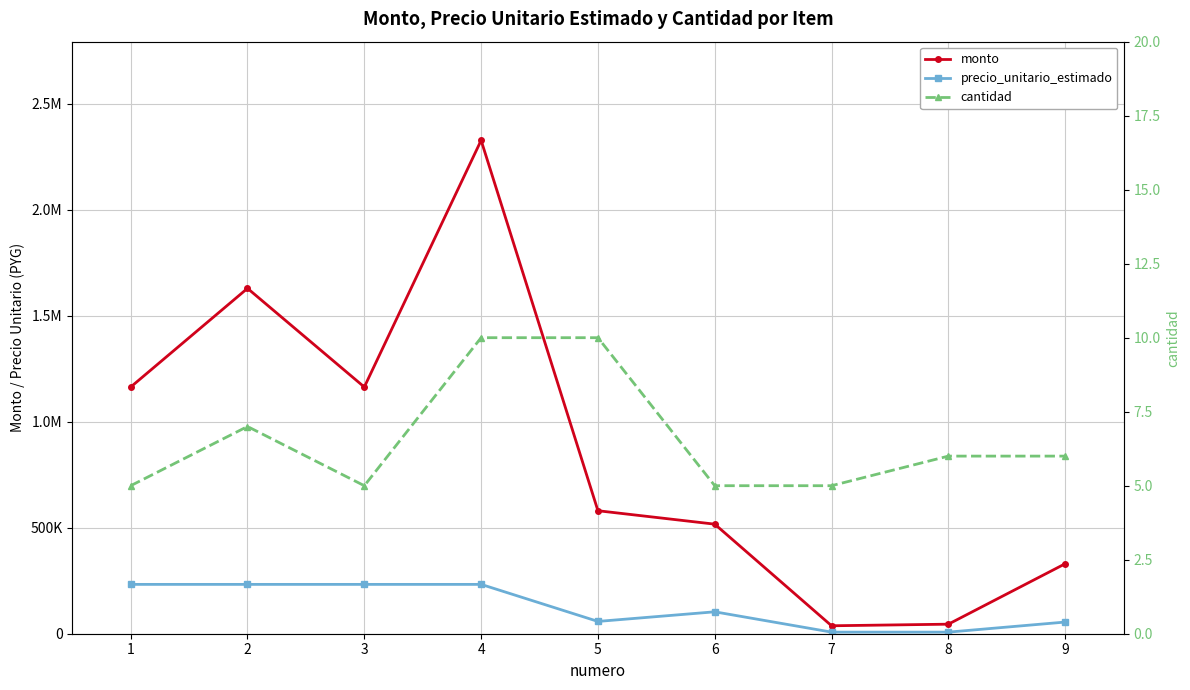

How many distinct data groups are displayed?

3